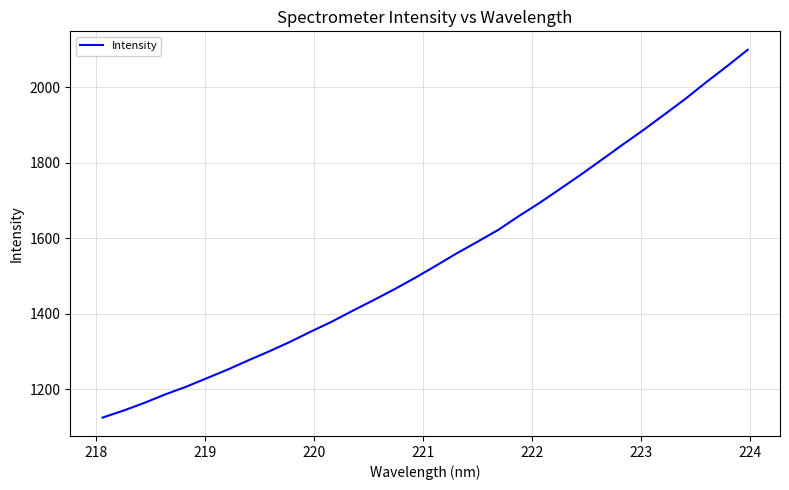

What is the difference between the maximum and minimum values?

976.0